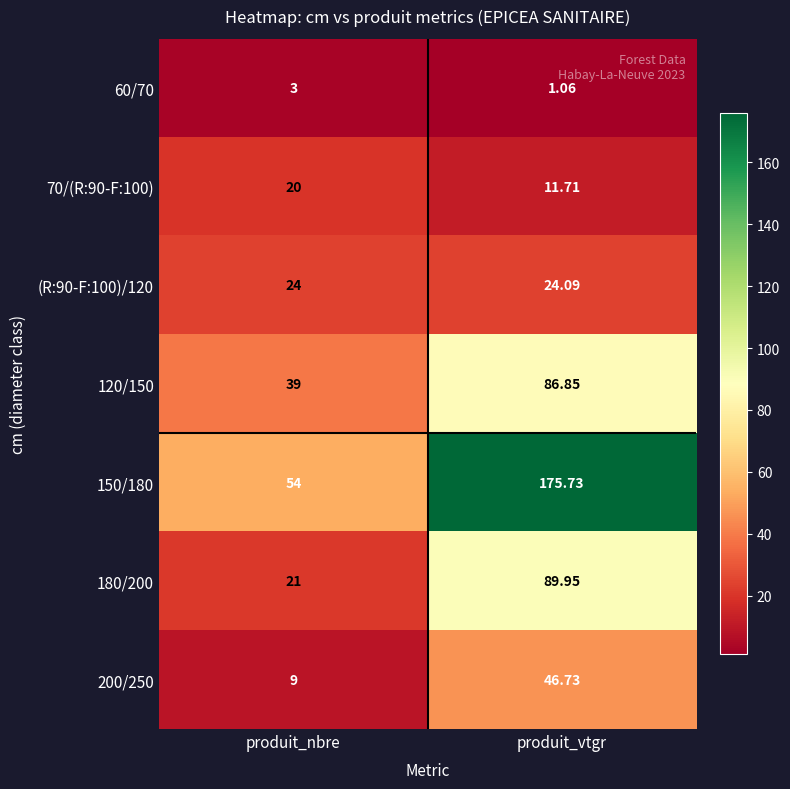

Where is 60/70 nearest to the value 2?

produit_vtgr